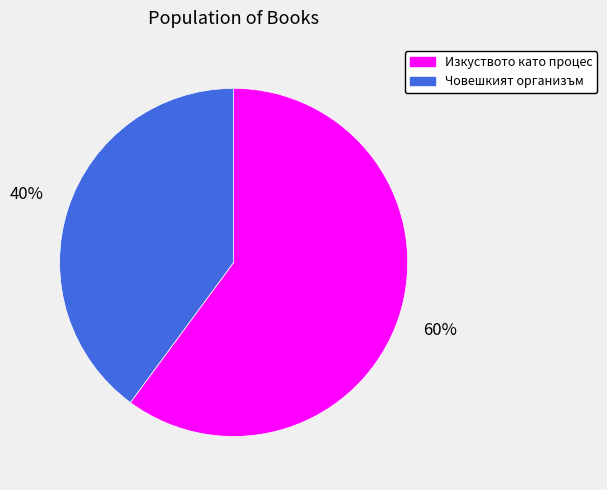

To the nearest percent, what is the average slice percentage?

50%